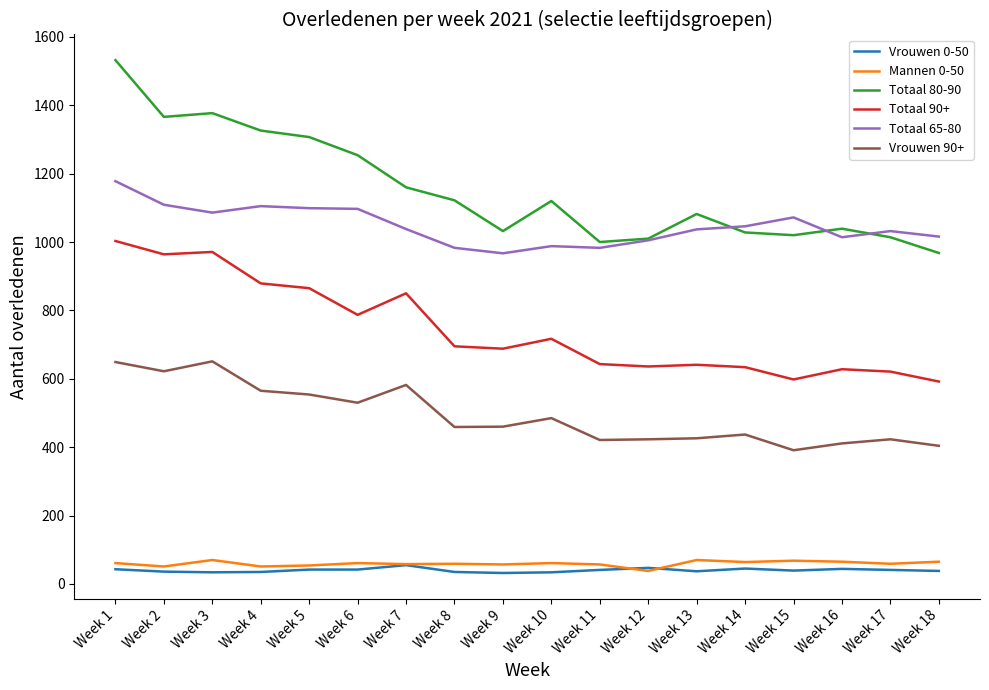

What is the difference between the Totaal 80-90 values at Week 3 and Week 8?

255